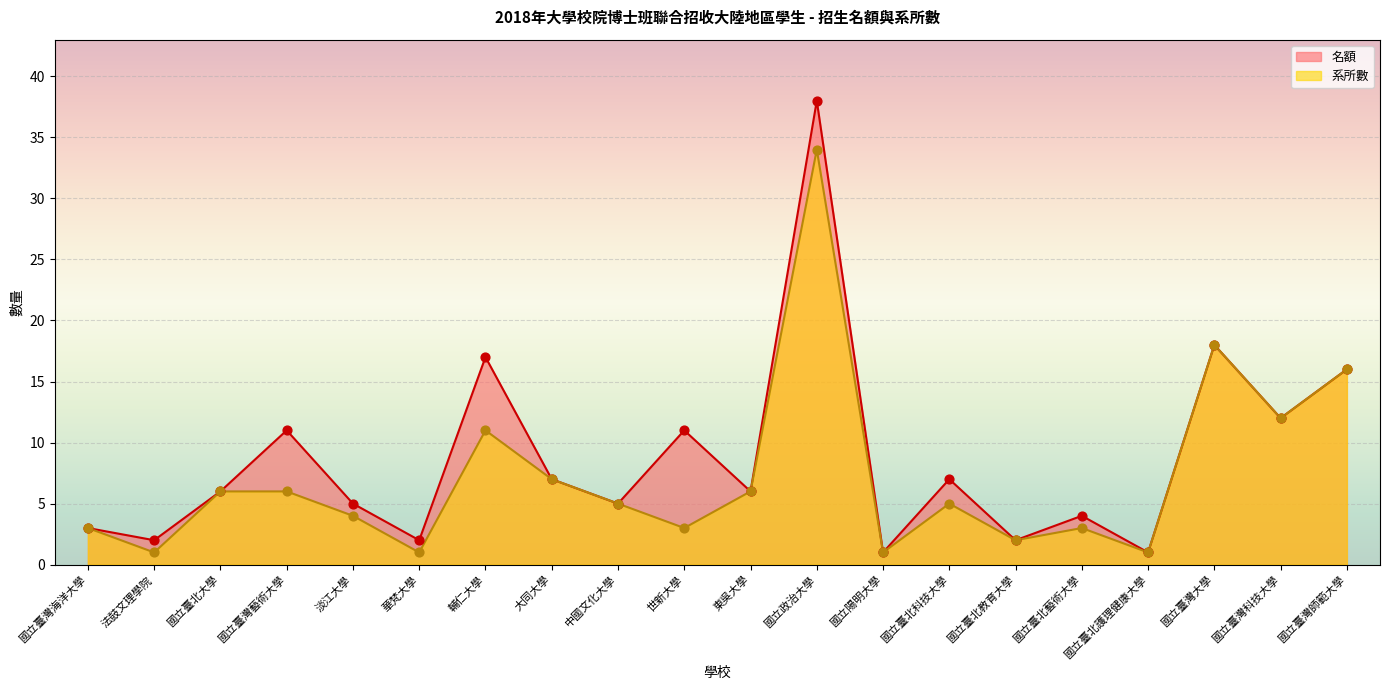

Which series has the widest spread of Y values?

名額